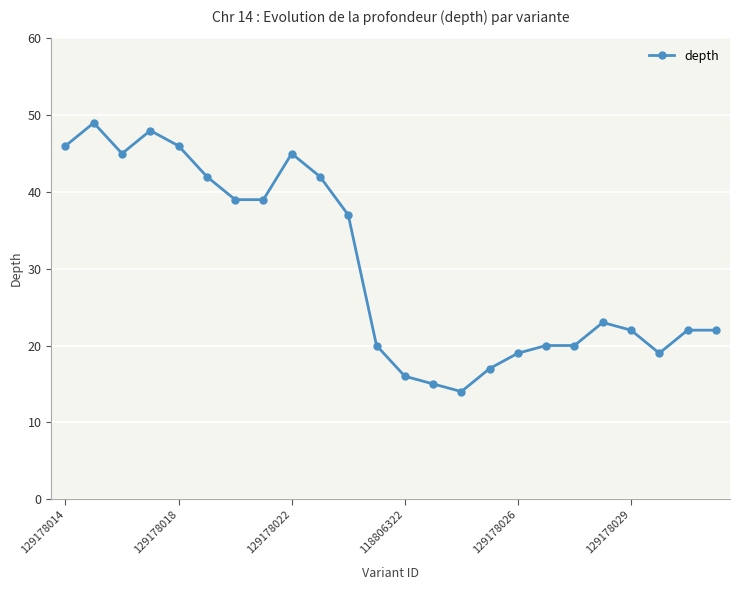

True or false: the data has more than 1 interior local peaks.

True